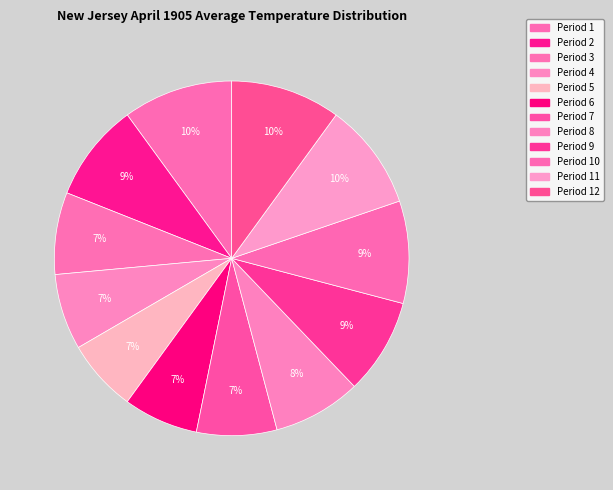

How many slices are in this pie chart?

12